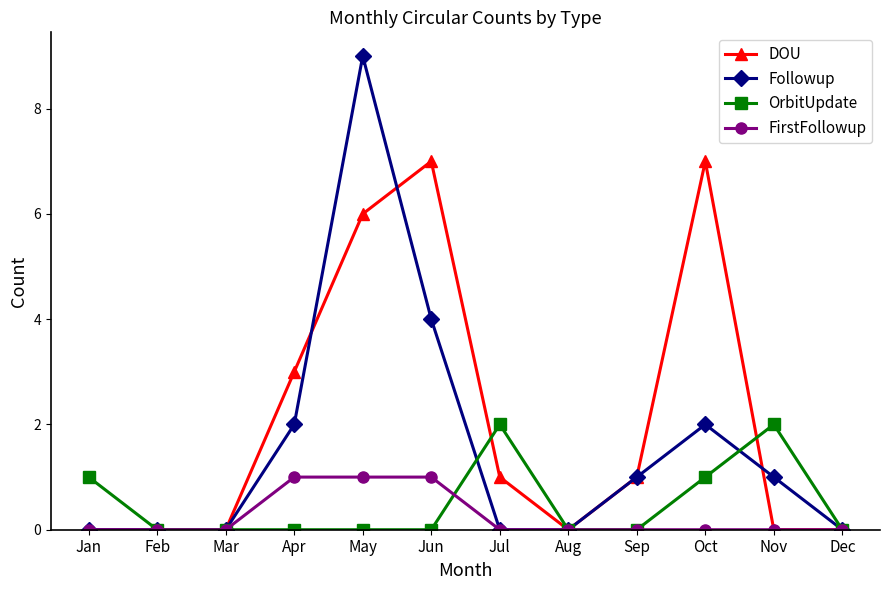

Which series changed the most between Apr and Oct?

DOU